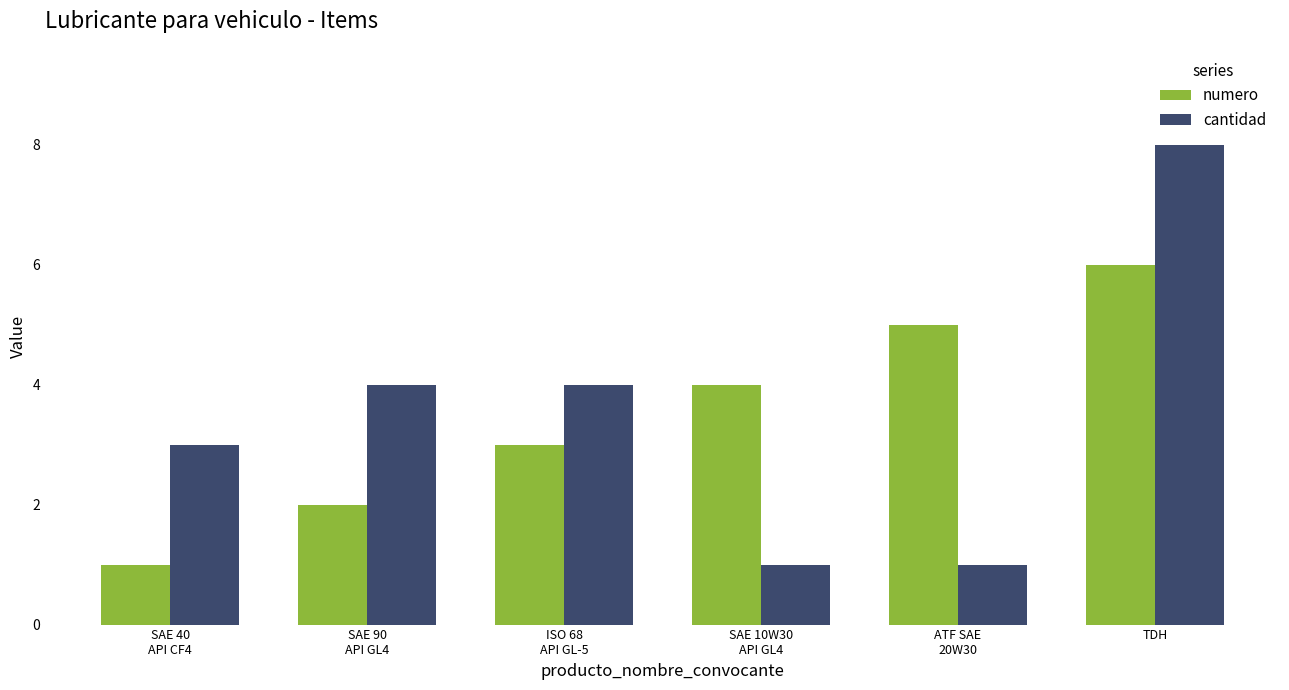

What is the greatest value displayed?

8